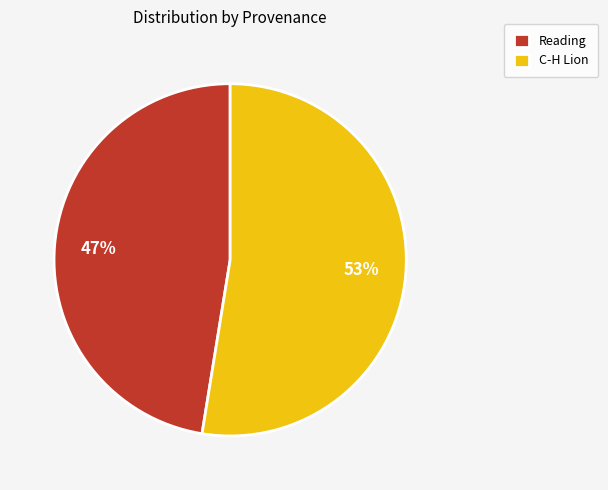

Which category has the biggest portion of the pie?

C-H Lion